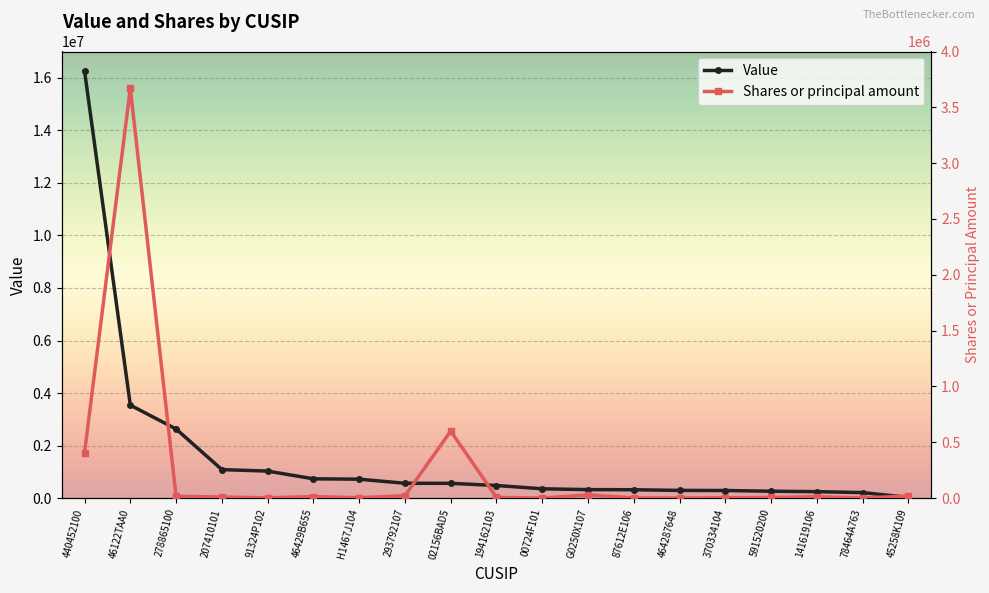

What is the smallest value displayed?

923